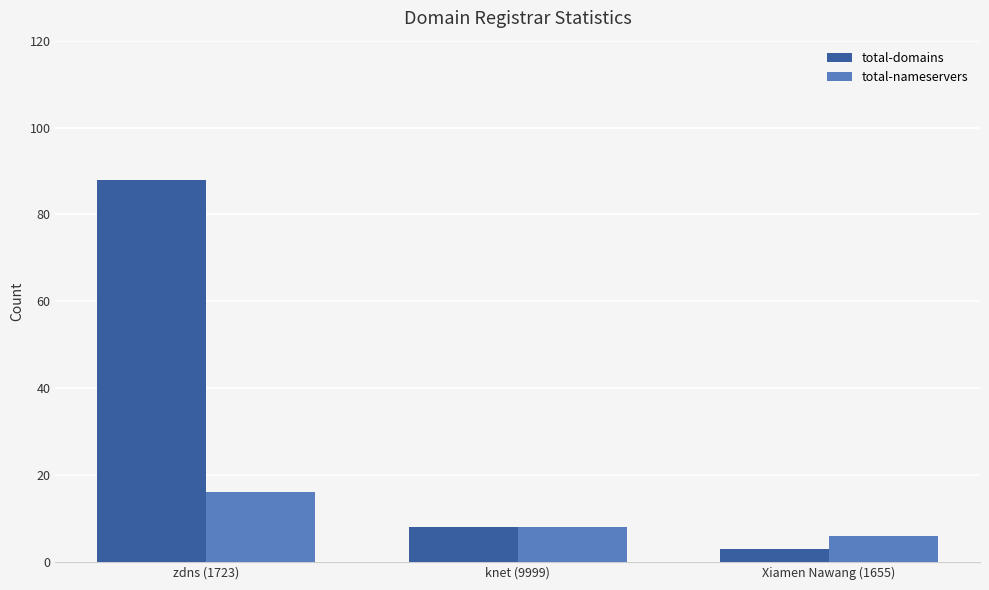

True or false: total-domains has a value of 88 at zdns (1723).

True